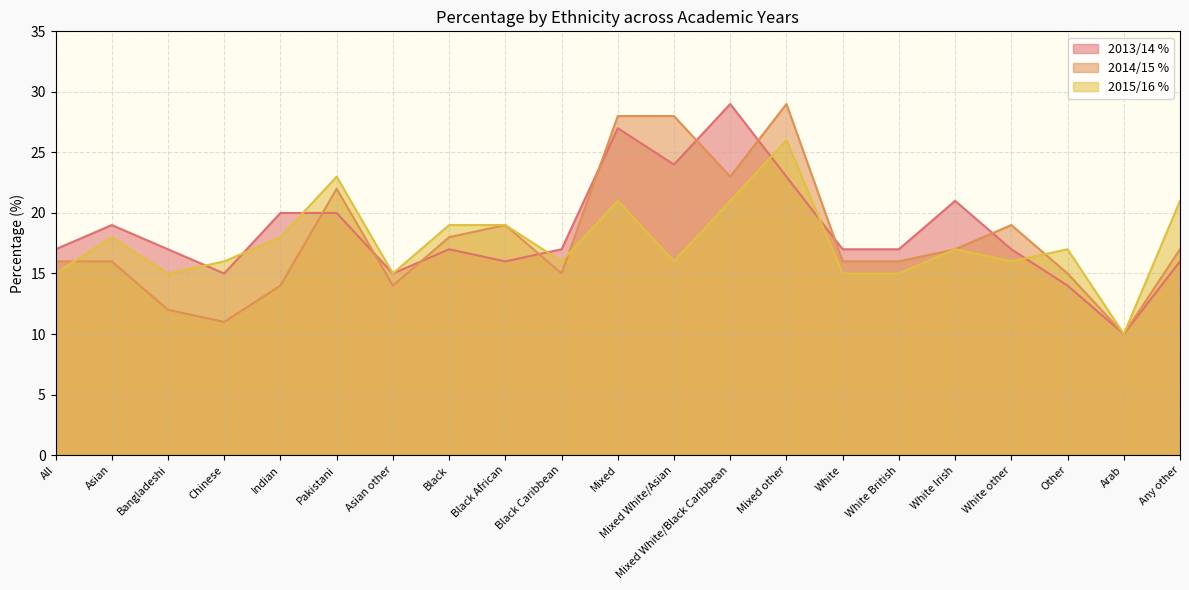

The value of 2015/16 % at White is 23. True or false?

False